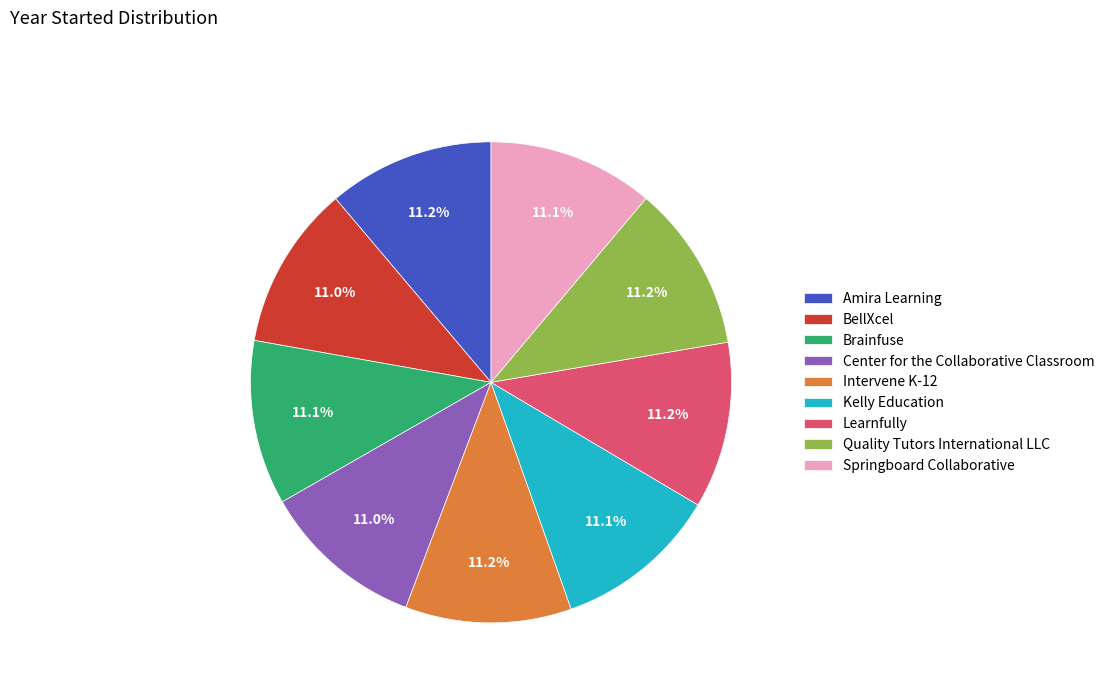

What is the ratio of the value at BellXcel to the value at Learnfully?

1.0